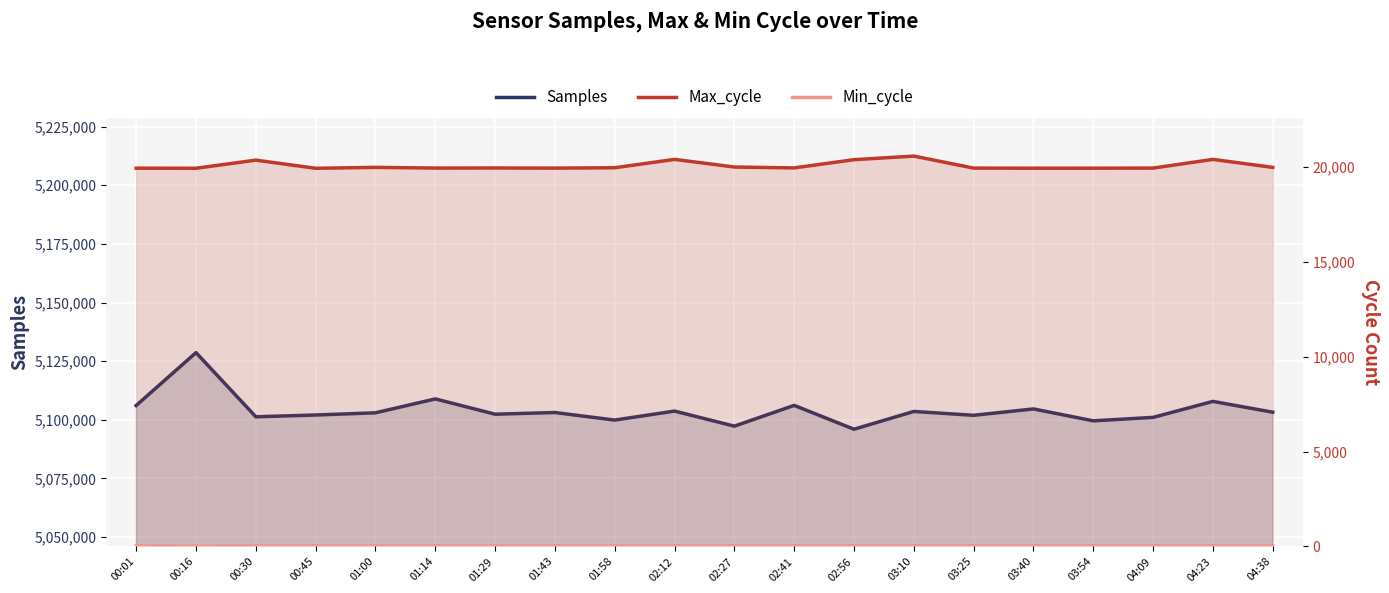

What is the average value of the Samples series?

5104013